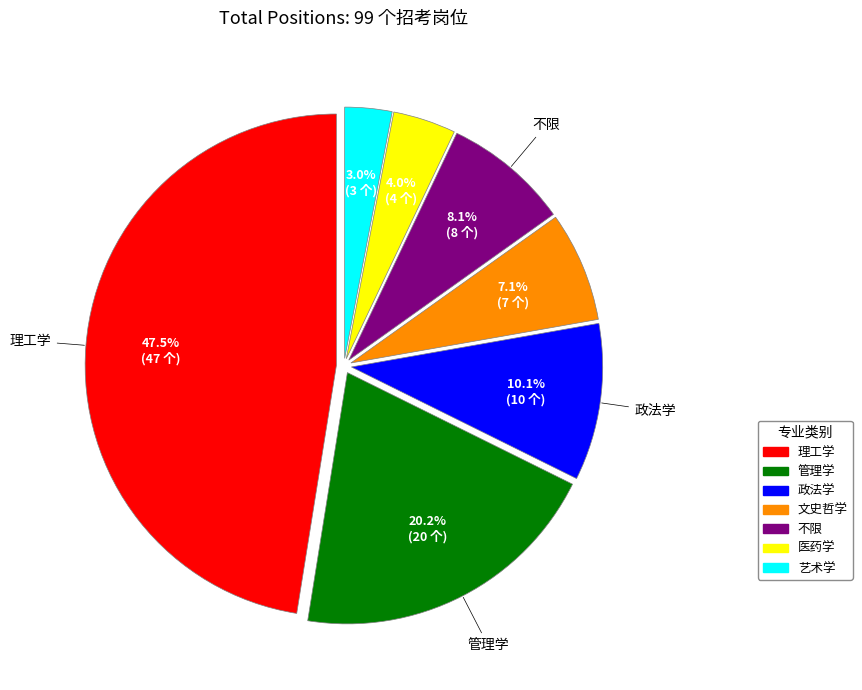

Does any single category account for the majority?

No